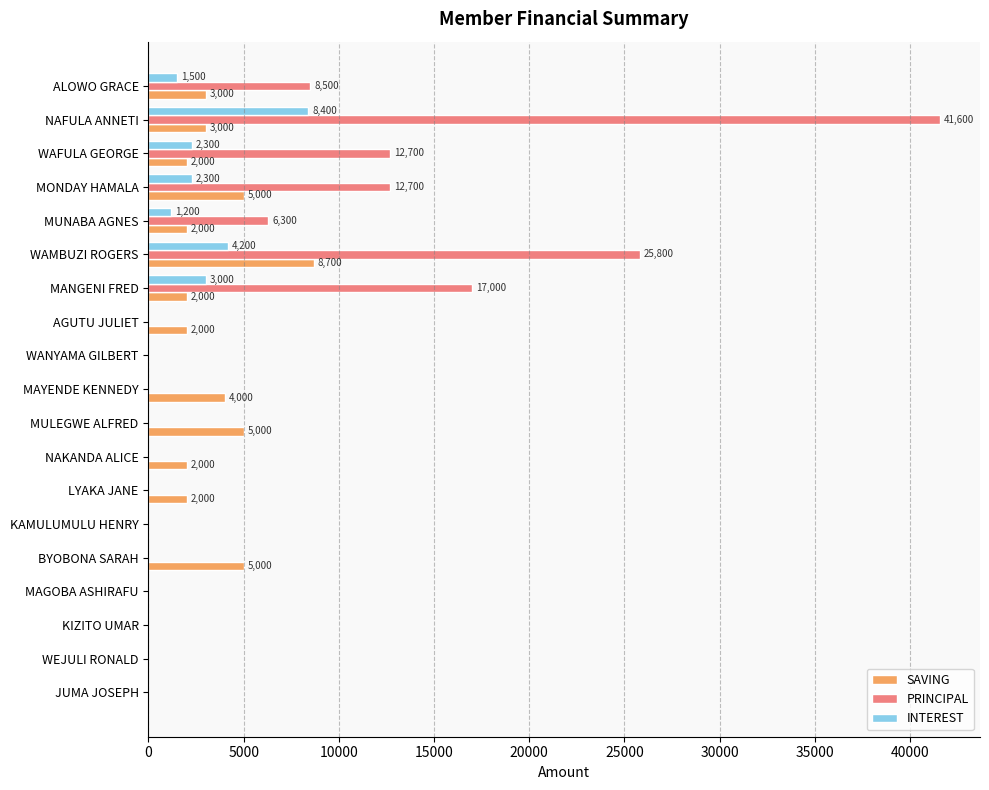

What value does the SAVING series have at MANGENI FRED?

2000